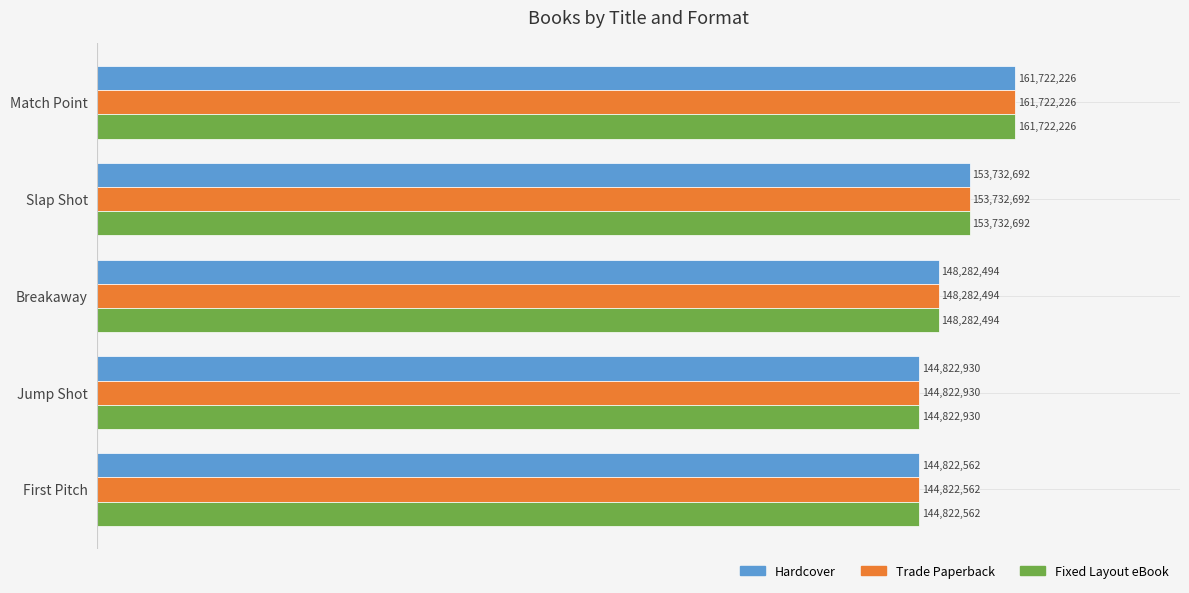

What is the value of the Hardcover bar at the 1st from the left?

161722226